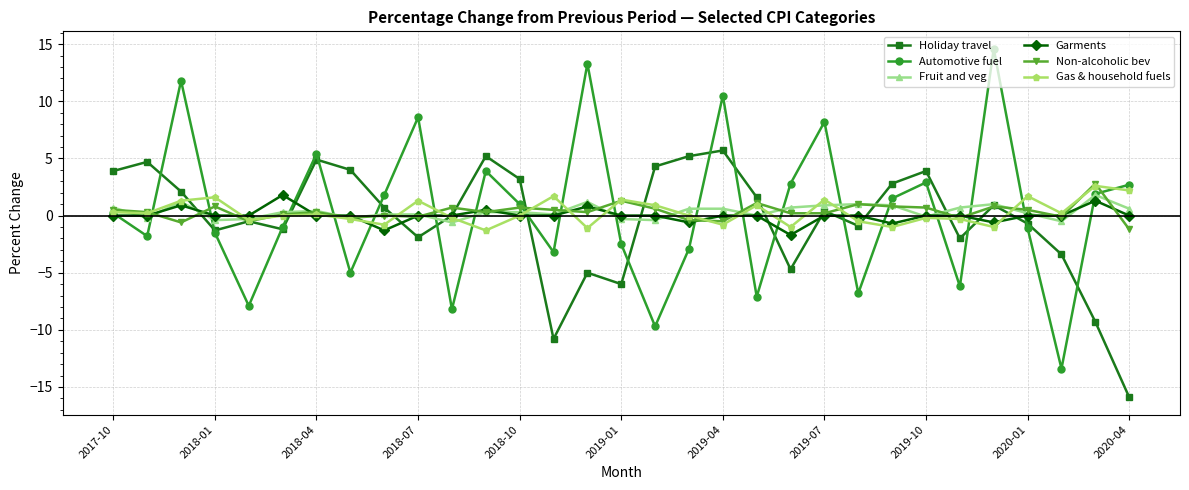

How many distinct data groups are displayed?

6